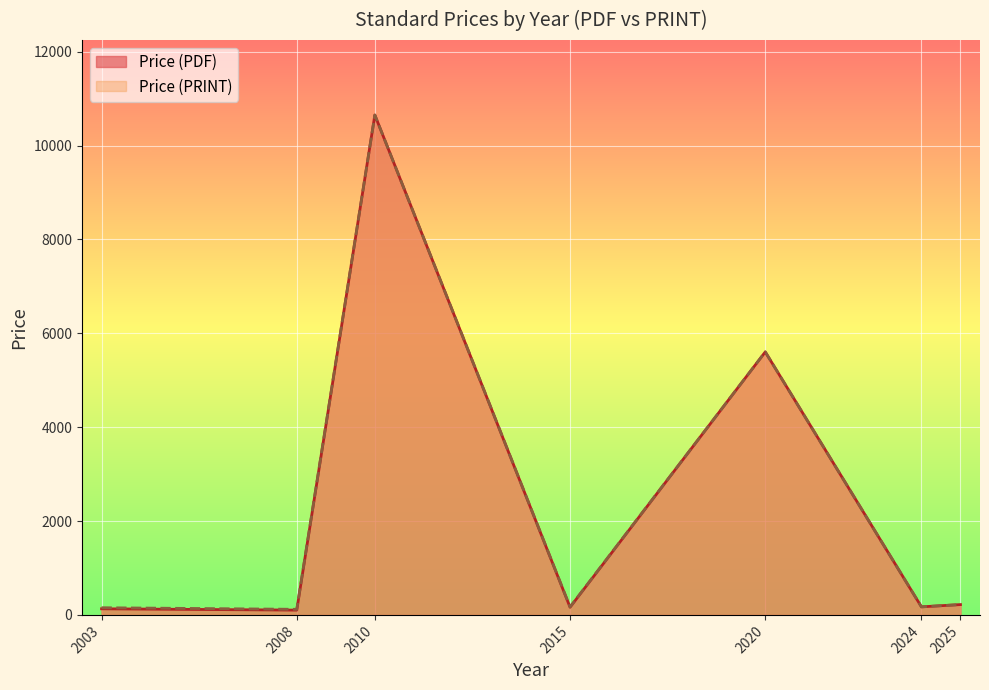

Where is Price (PRINT) nearest to the value 8290?

2010